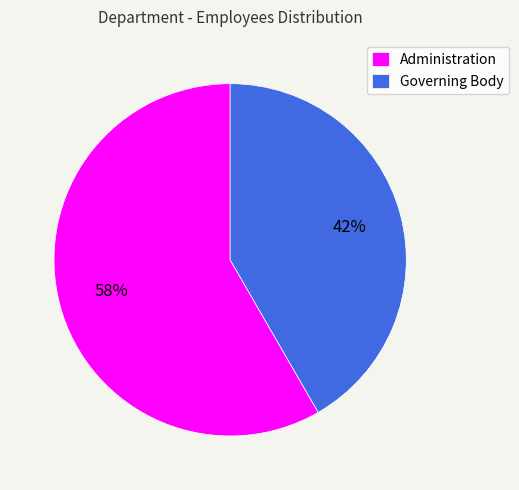

The Governing Body slice represents 42% of the pie. True or false?

True